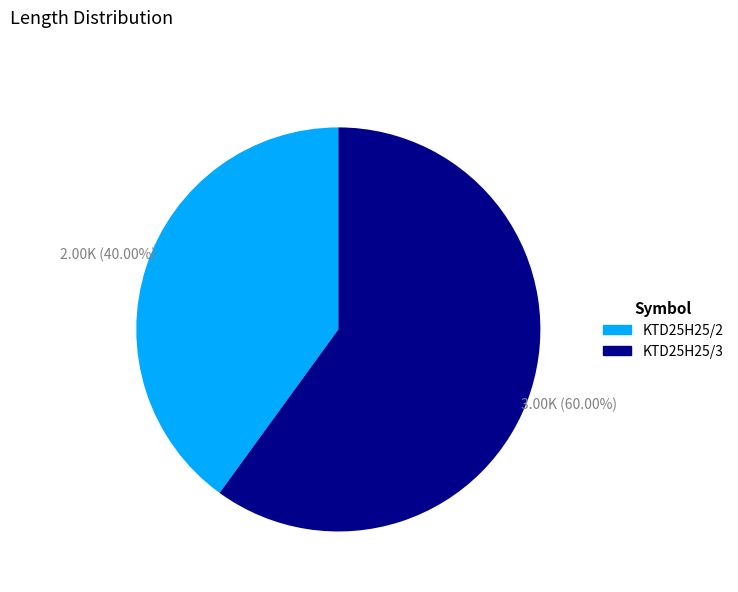

How many slices are in this pie chart?

2